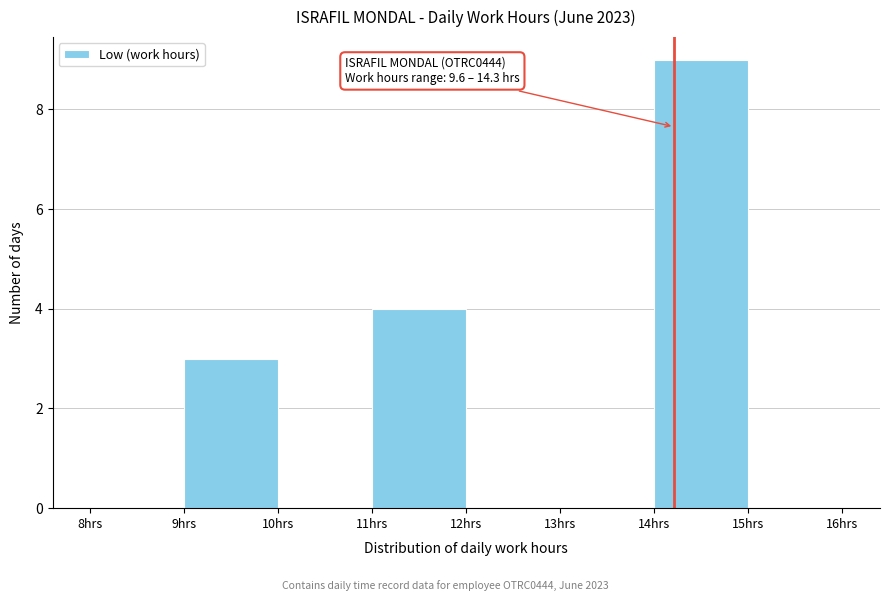

Which range on the x-axis has the tallest bar?

14 to 15